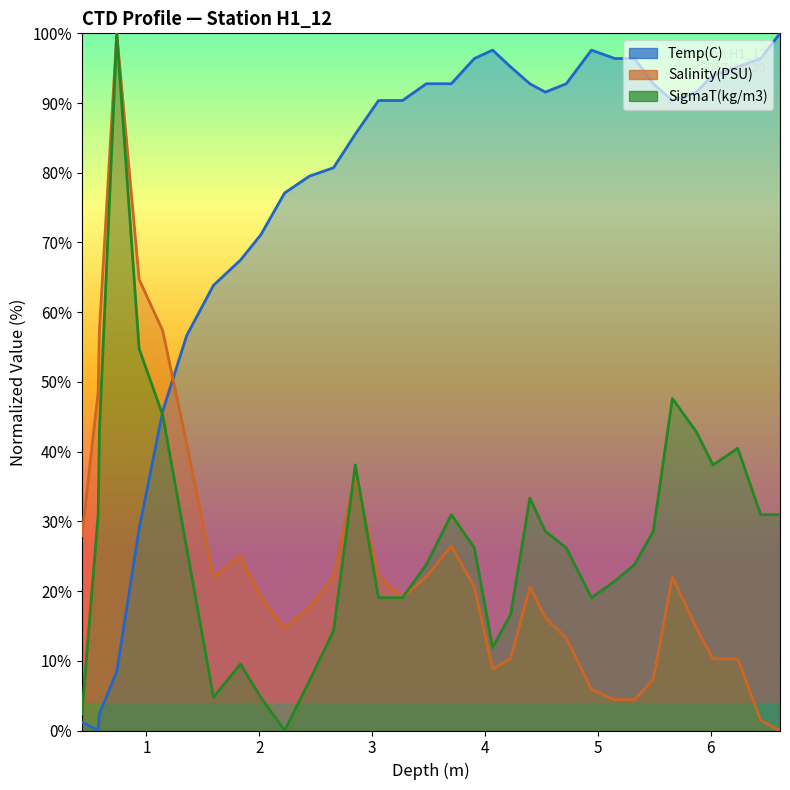

What is the sum of all Temp(C) values?

2551.8